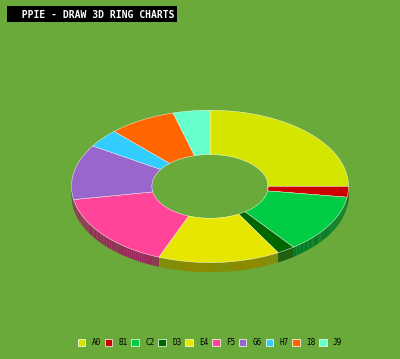

To the nearest percent, what is the difference between the largest and smallest slice percentages?

23%